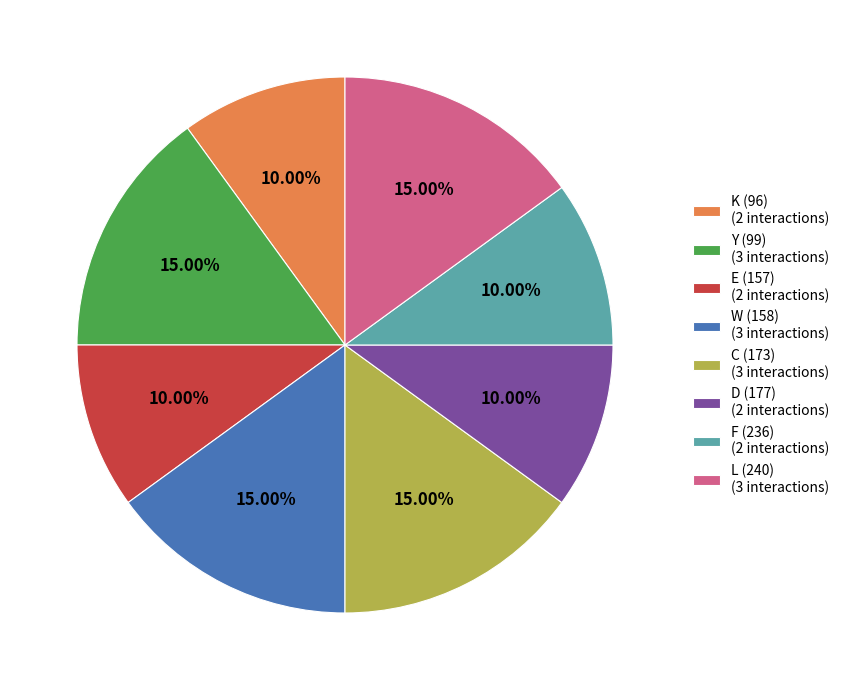

How many slices are in this pie chart?

8